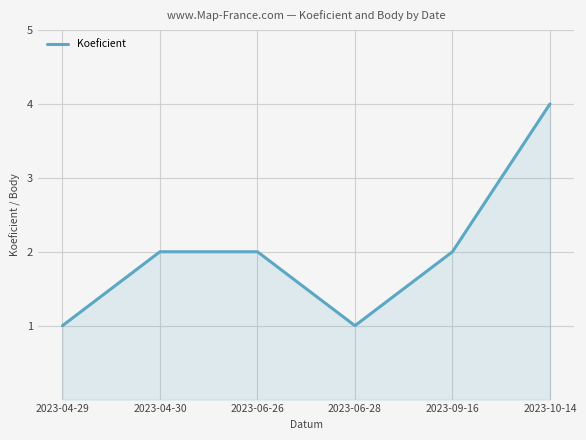

What position from the right is 2023-04-29?

6